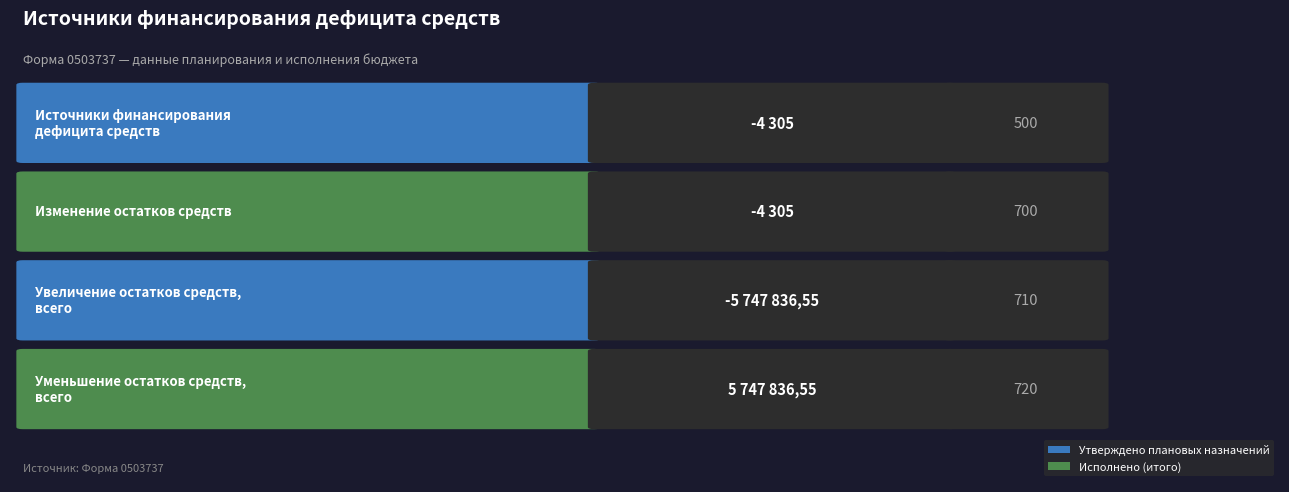

Does the chart contain stacked bars?

No